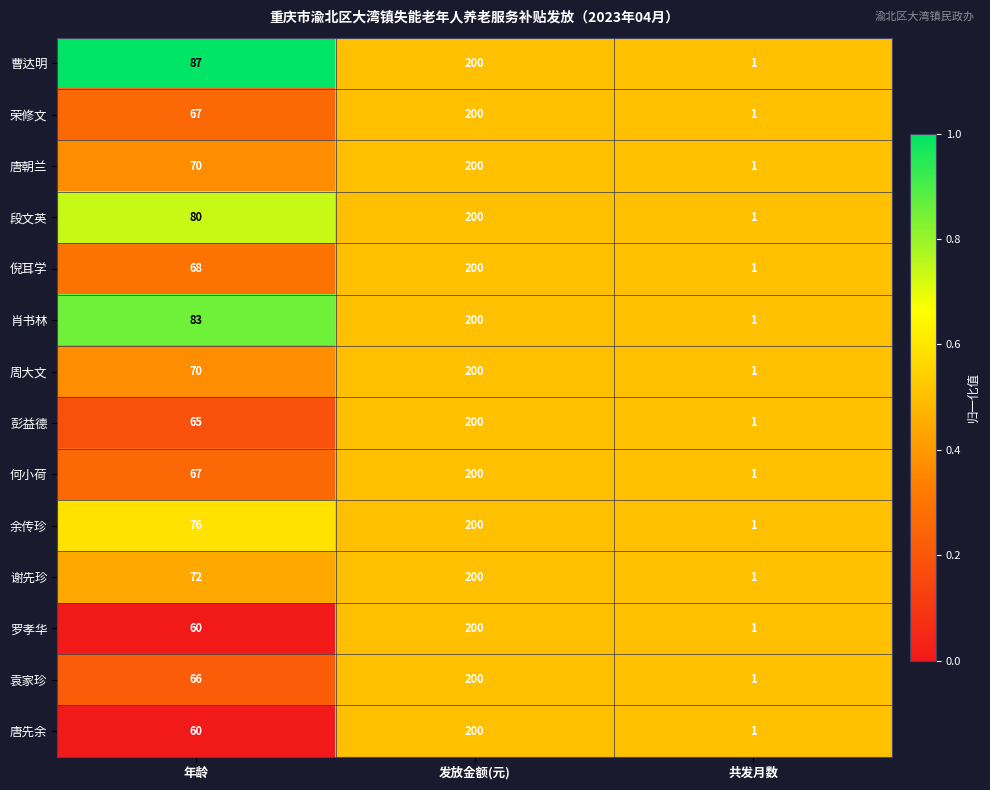

Rank the categories by 唐先余 value from highest to lowest.

发放金额(元), 年龄, 共发月数